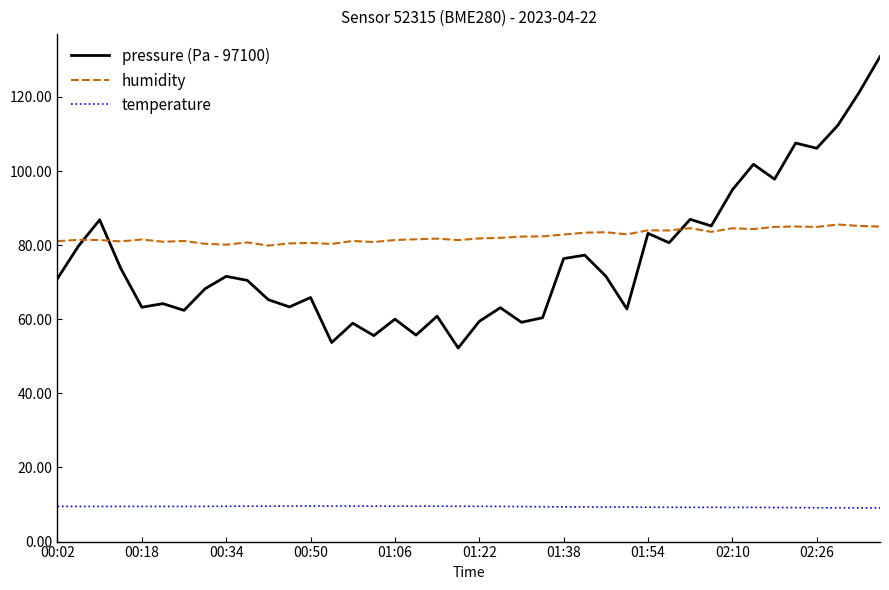

Rank the series by their maximum value, from highest to lowest.

pressure (Pa - 97100), humidity, temperature